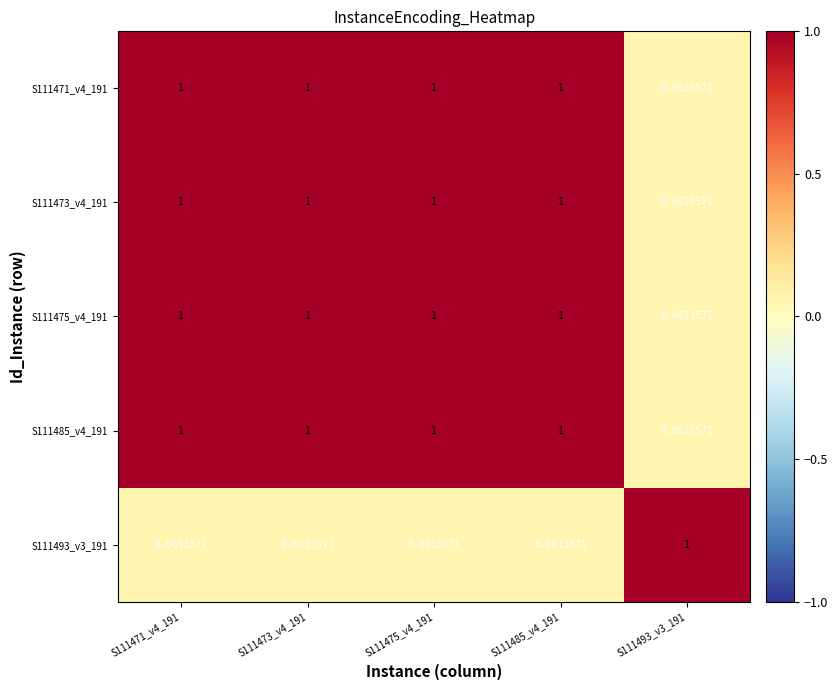

At how many categories does at least one series exceed 0?

5